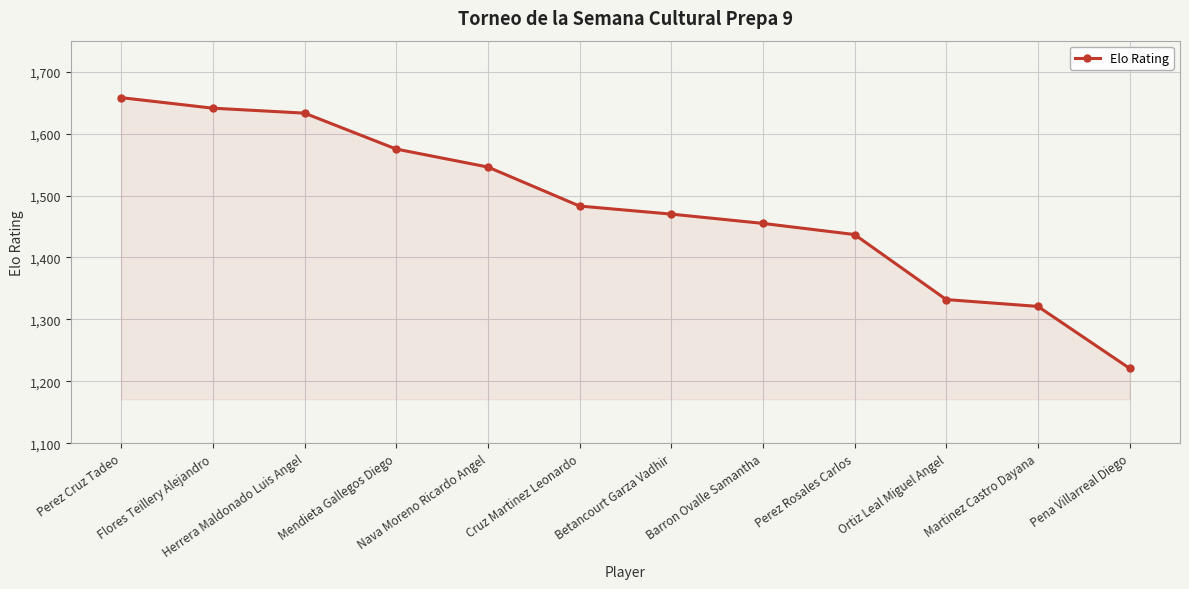

Reading right to left, transcribe all the data shown in this chart.

Pena Villarreal Diego=1221	Martinez Castro Dayana=1321	Ortiz Leal Miguel Angel=1332	Perez Rosales Carlos=1437	Barron Ovalle Samantha=1455	Betancourt Garza Vadhir=1470	Cruz Martinez Leonardo=1483	Nava Moreno Ricardo Angel=1546	Mendieta Gallegos Diego=1575	Herrera Maldonado Luis Angel=1633	Flores Teillery Alejandro=1641	Perez Cruz Tadeo=1658